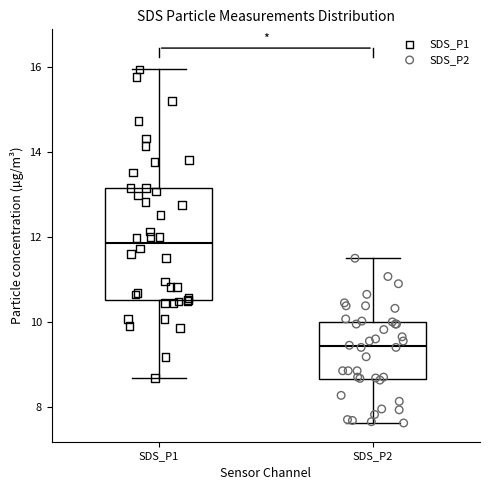

Reading left to right, transcribe this box plot: for each box, give where its median line is, the range the box spans, and where its two whiskers end, as read against the y-axis. The values are not printed on the chart, so give them approximately, as read against the axis.

SDS_P1: median 11.8, box 10.6 to 13.2, whiskers 8.6 to 16.0
SDS_P2: median 9.4, box 8.6 to 10.0, whiskers 7.6 to 11.6